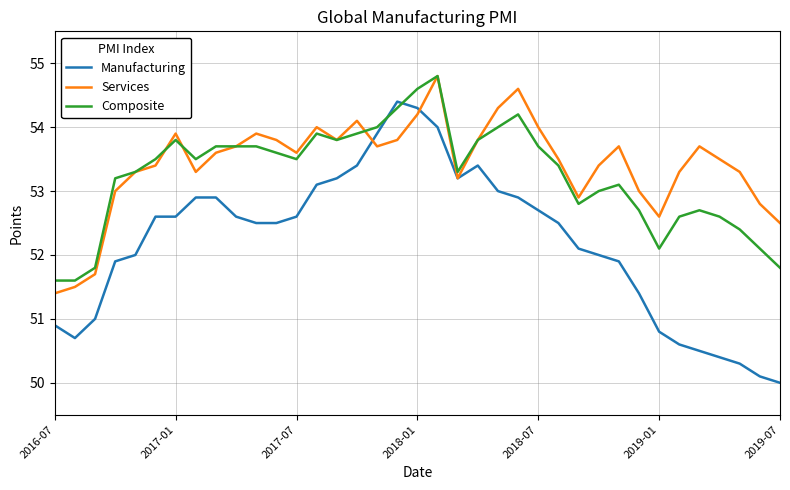

What is the greatest value displayed?

54.8